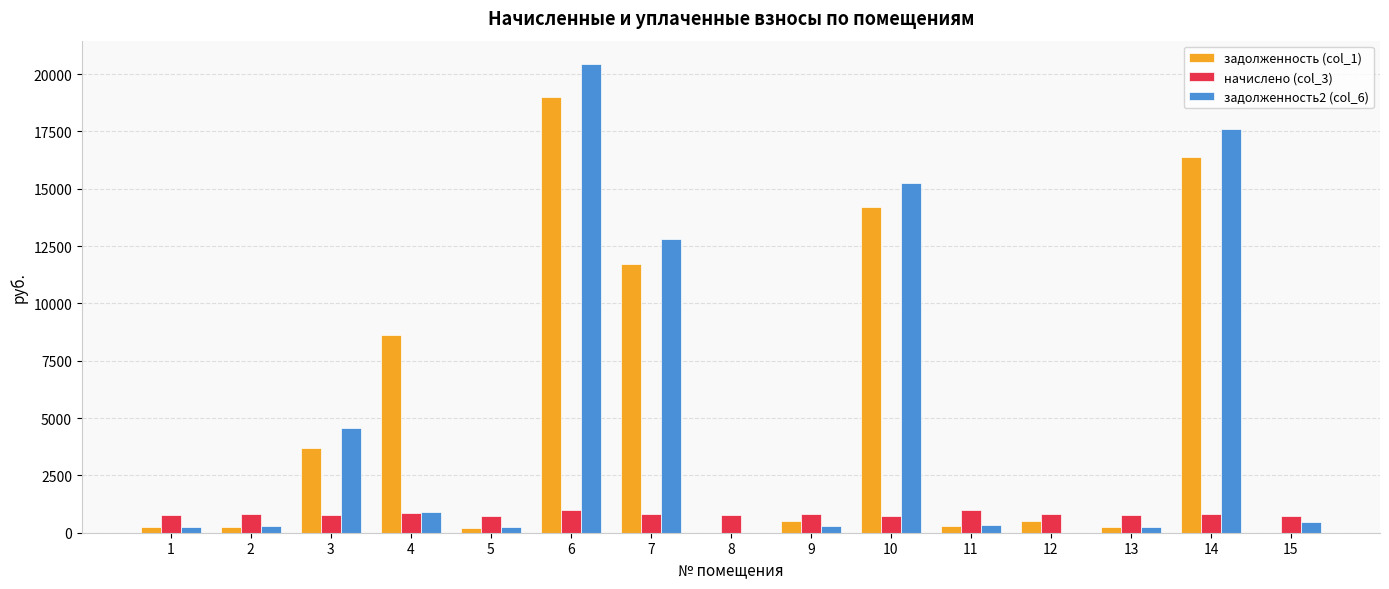

What is the greatest value displayed?

20433.3